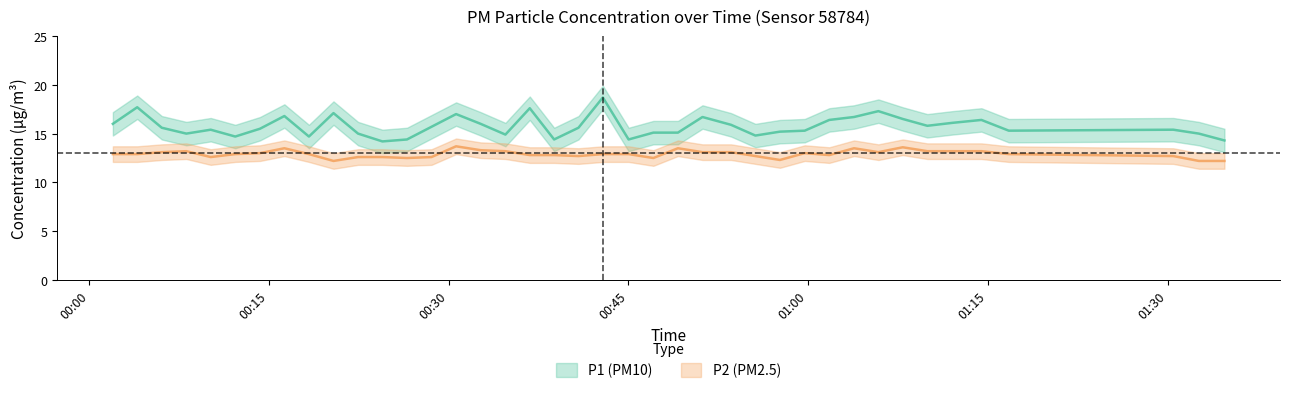

What is the label of the 31st point from the right?

2023-09-19T00:20:23